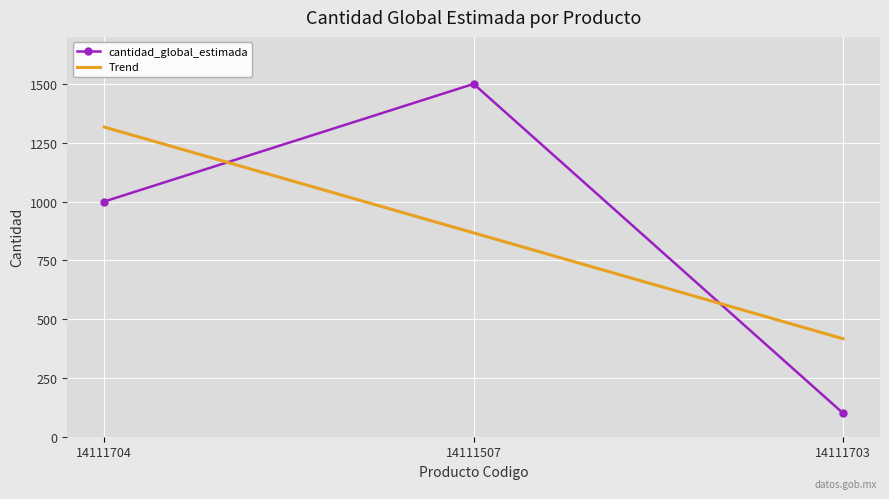

At which label is the value closest to 800?

14111704